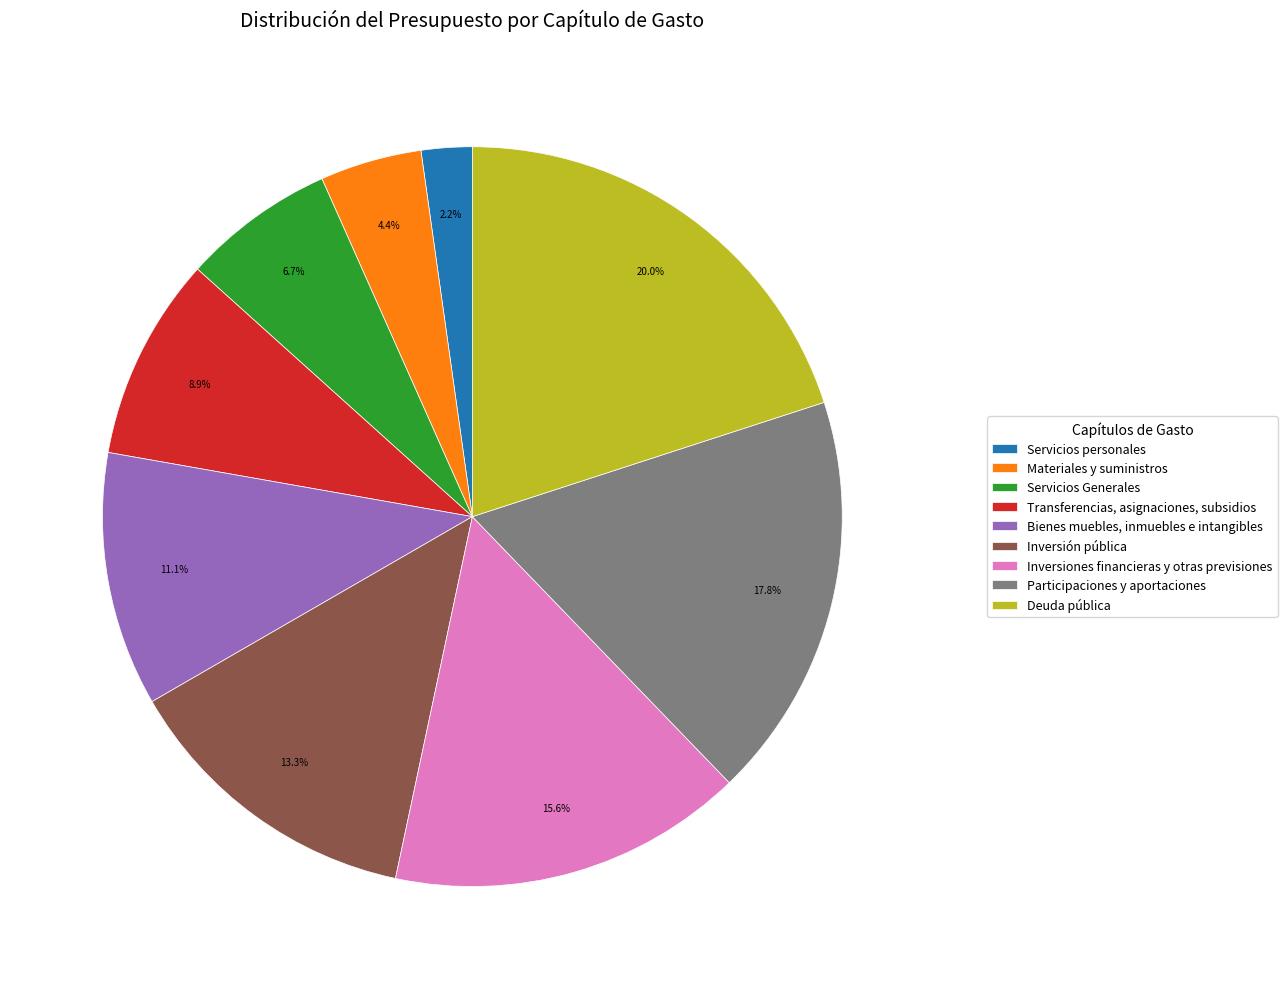

Which slice is the largest?

Deuda pública